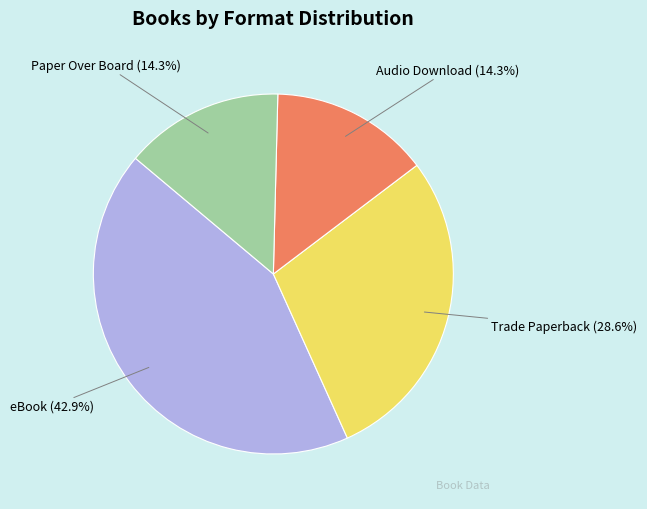

Does any single category account for the majority?

No